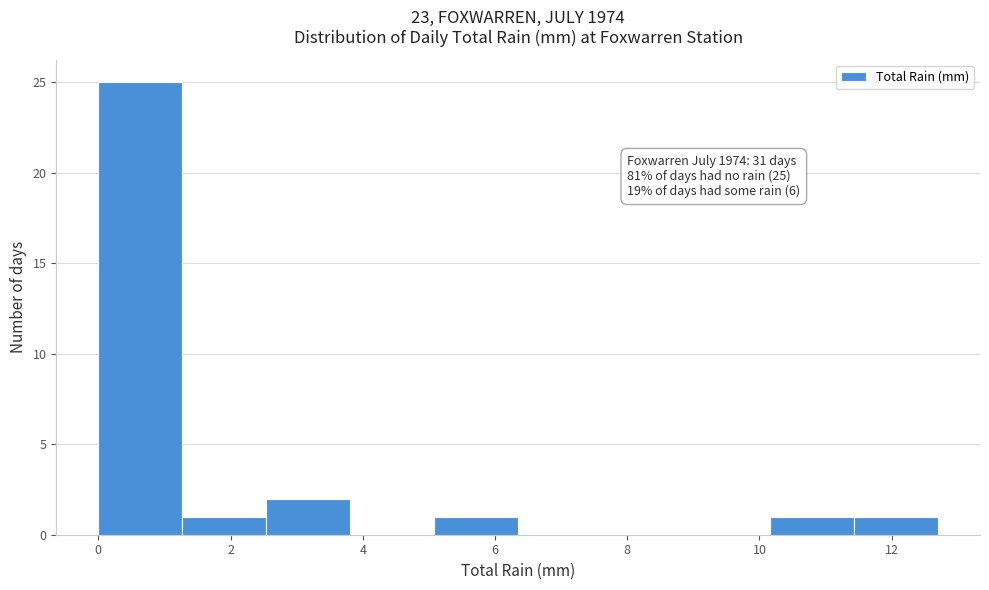

Which range on the x-axis has the tallest bar?

0.0 to 1.2